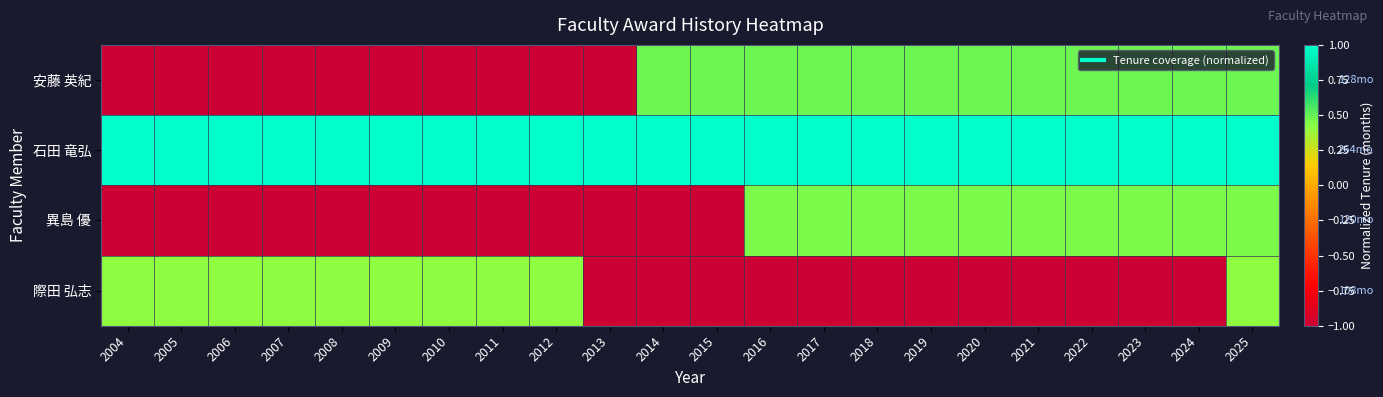

Which series has the widest spread of values?

安藤 英紀